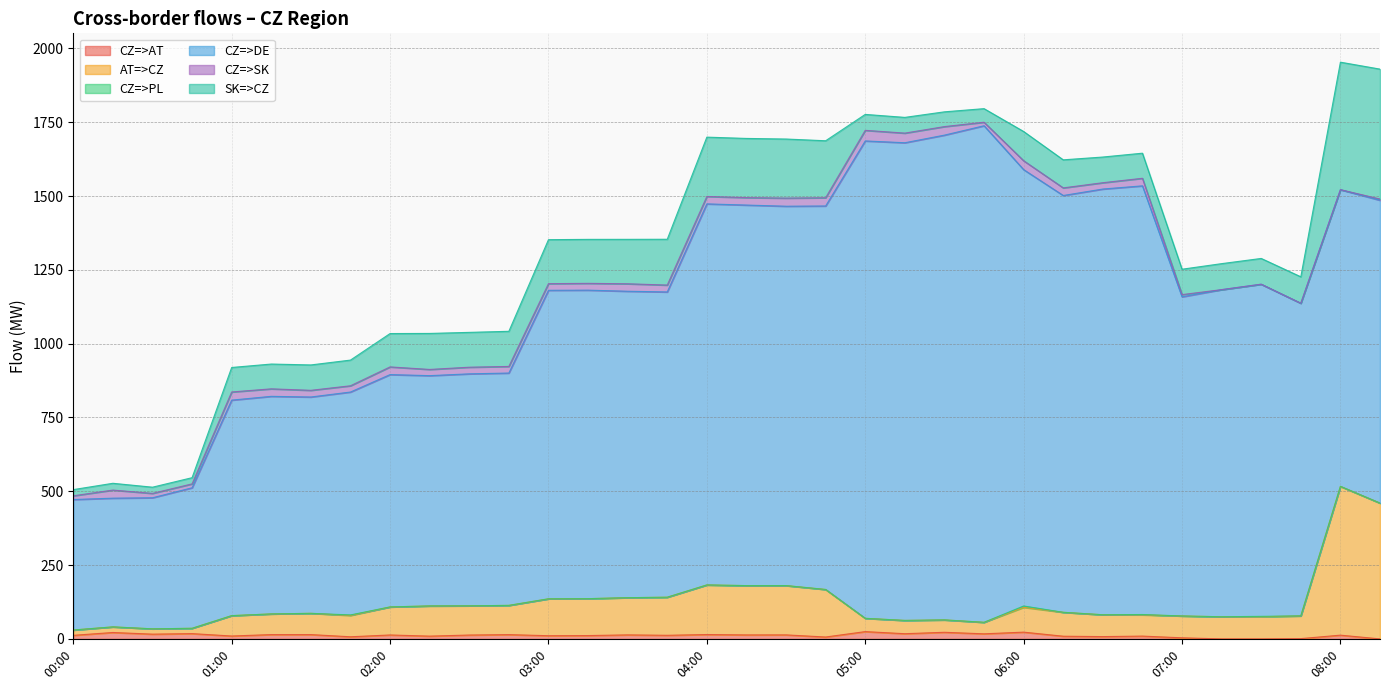

How many values in the SK=>CZ series exceed 86?

17